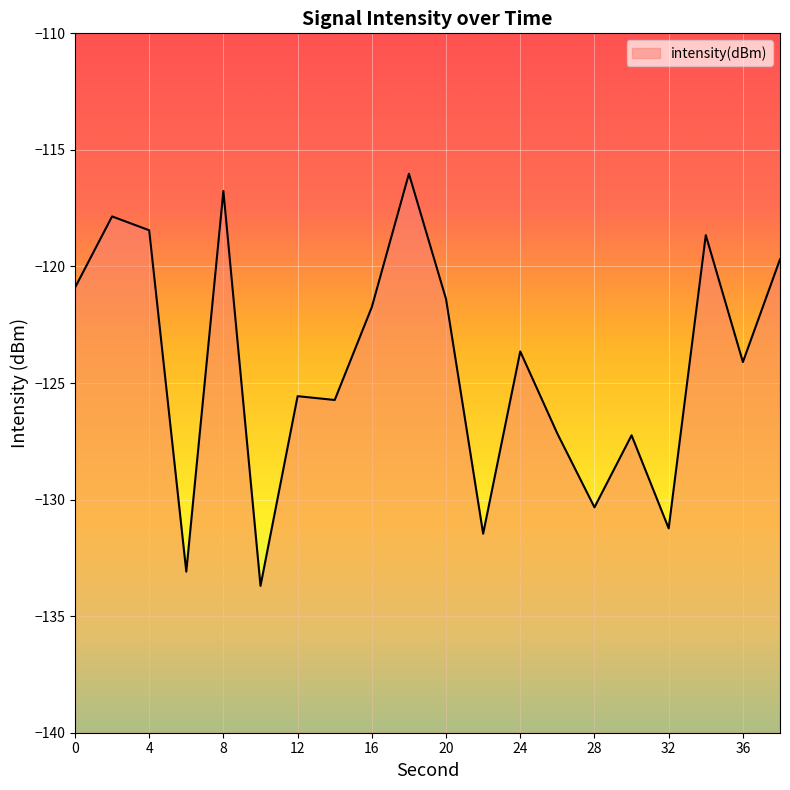

What is the difference between the second highest and second lowest values?

16.3